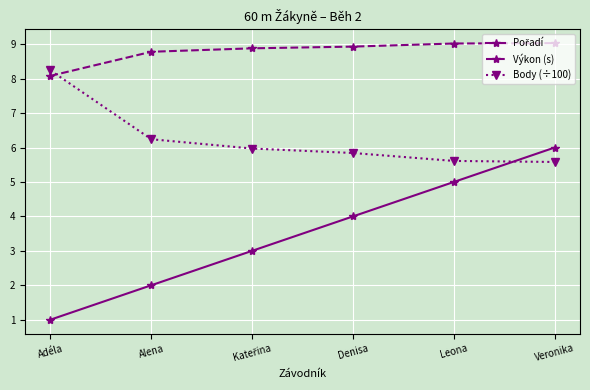

How many lines are shown in the chart?

3